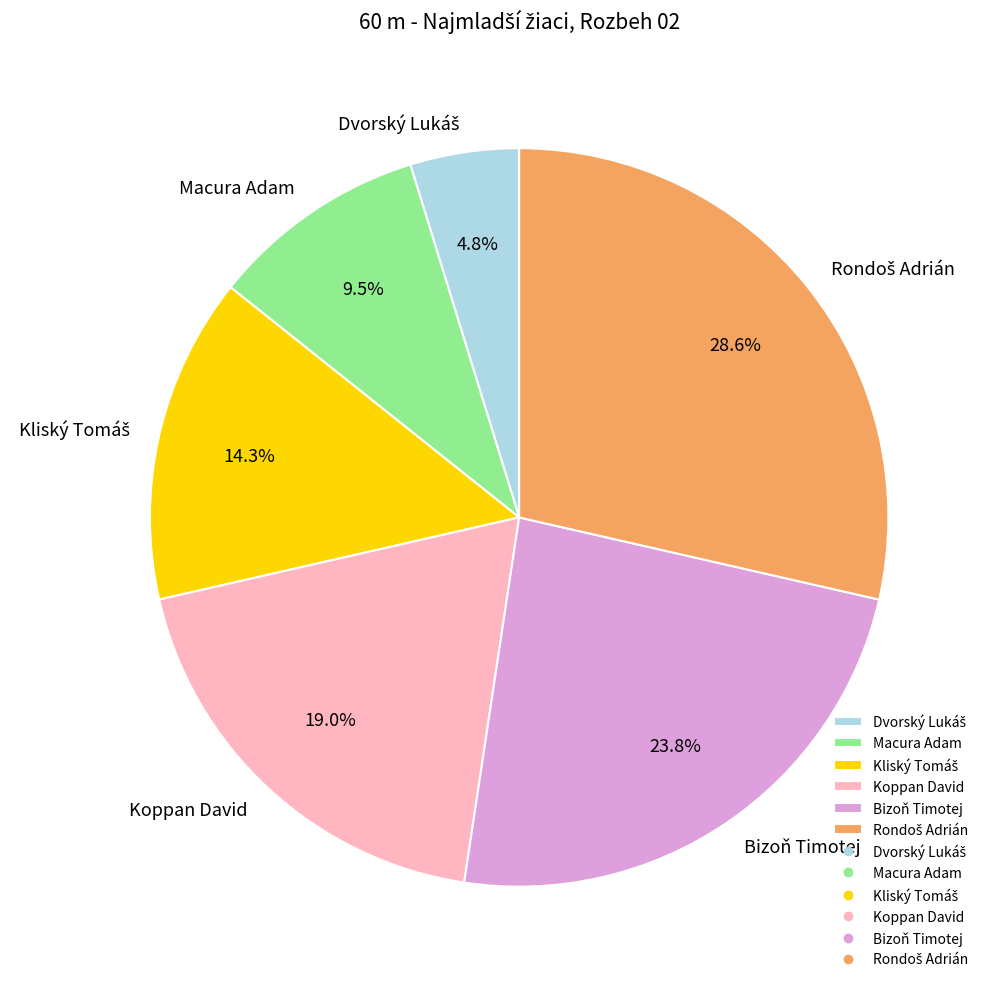

To the nearest percent, what portion does Bizoň Timotej represent?

24%